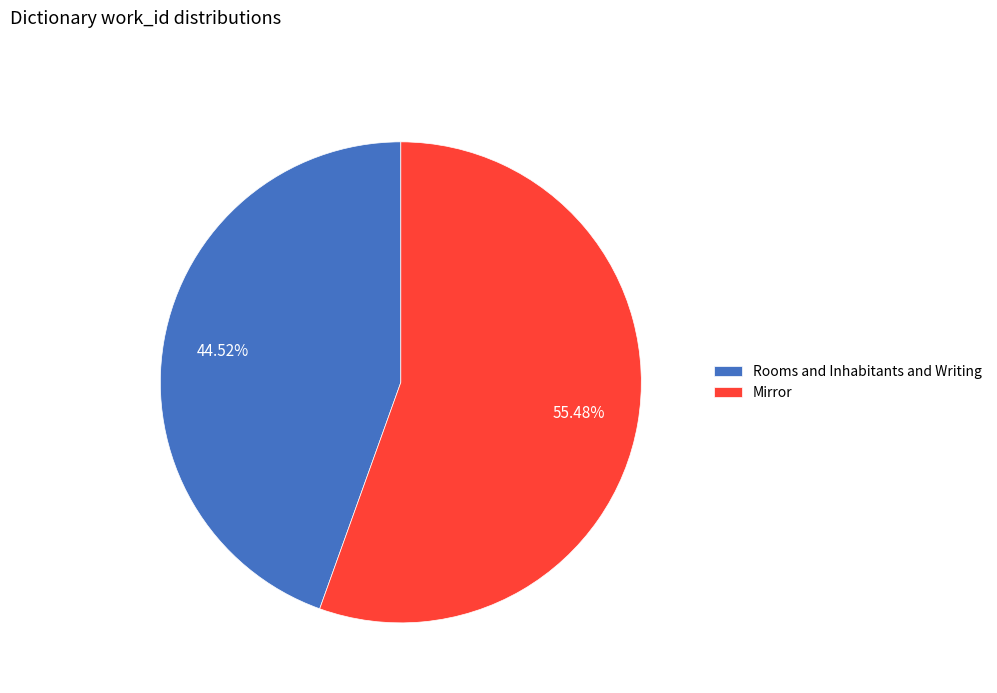

What is the smallest slice in the pie chart?

Rooms and Inhabitants and Writing